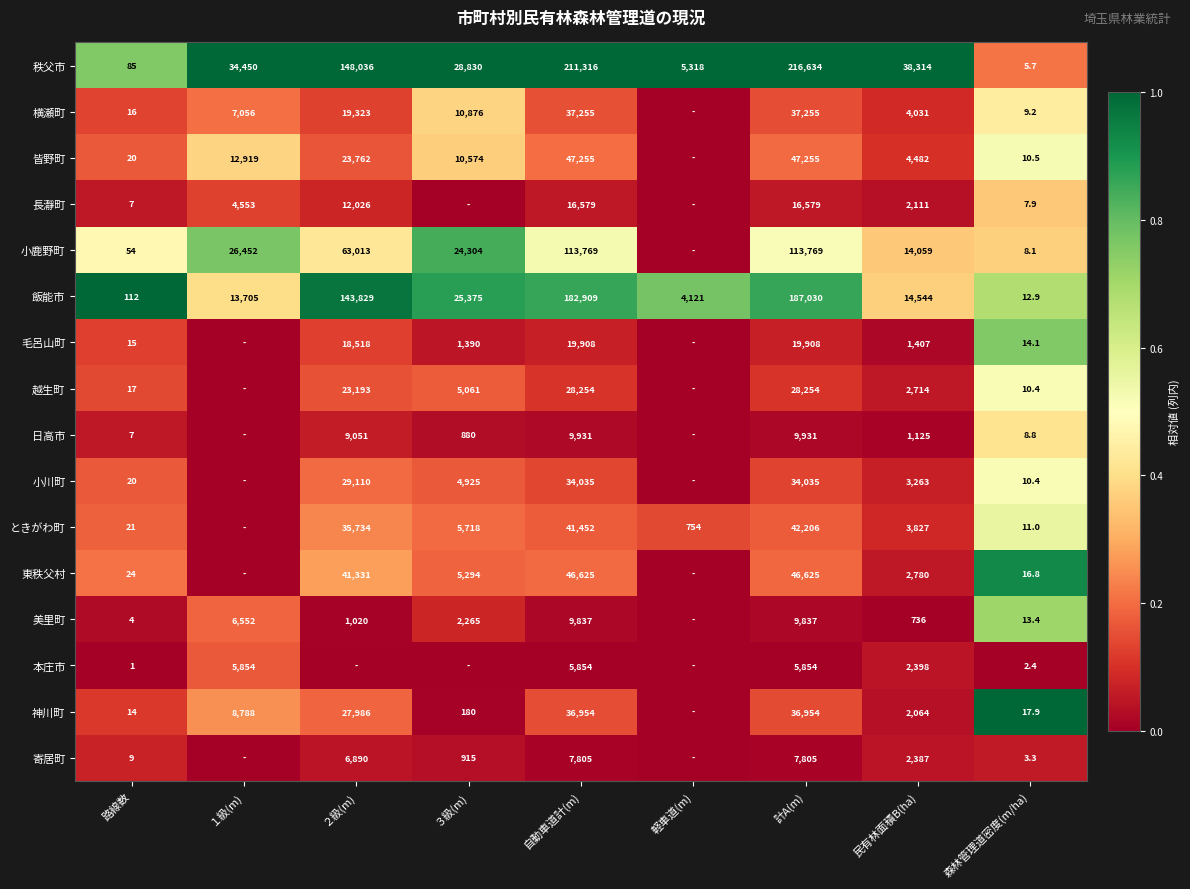

The value of 皆野町 at 民有林面積B(ha) is 0.2. True or false?

False